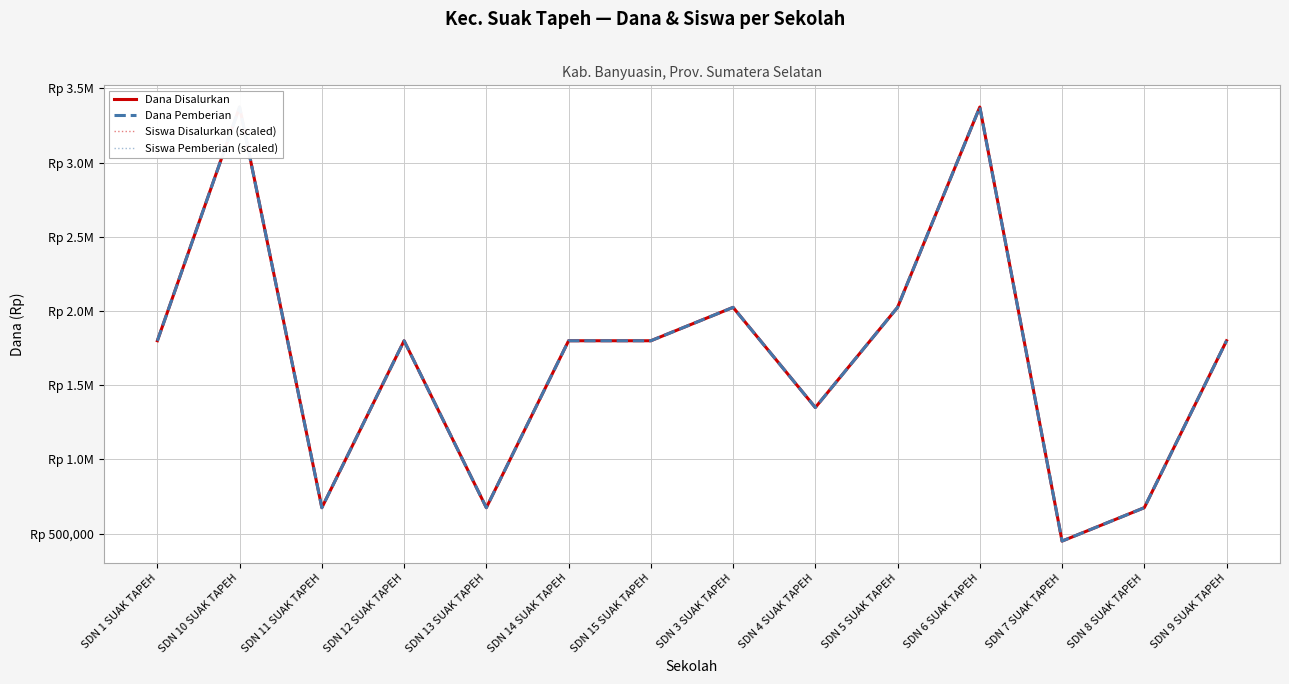

What is the value of the Dana Disalurkan point at the 8th from the left?

2025000